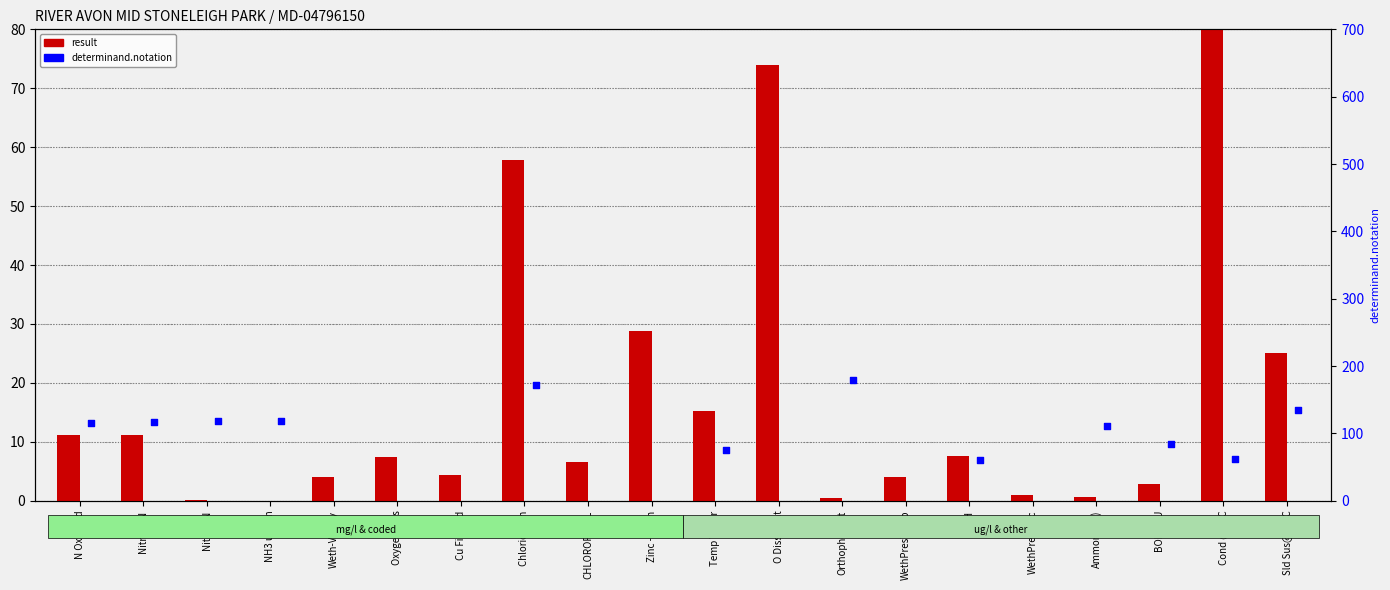

Which series has the widest spread of Y values?

determinand.notation